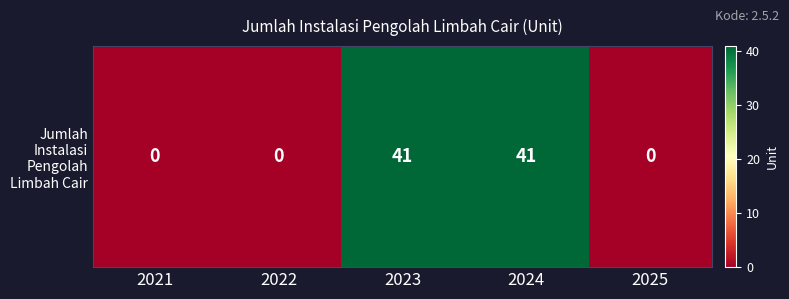

Which has a higher value, 2025 or 2022?

2025